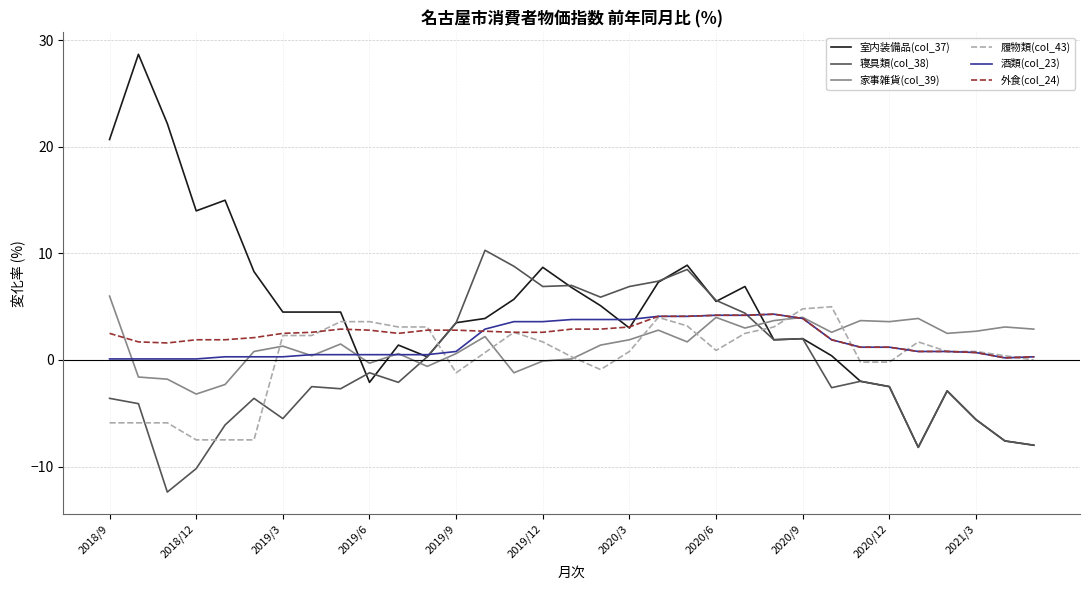

Which series has the largest total across all categories?

室内装備品(col_37)